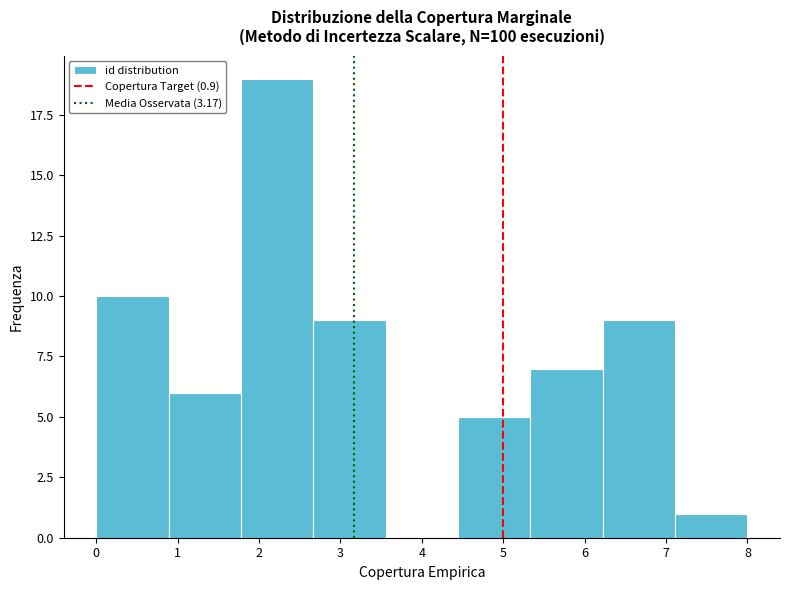

Over which range of the x-axis is the bar tallest?

1.8 to 2.7